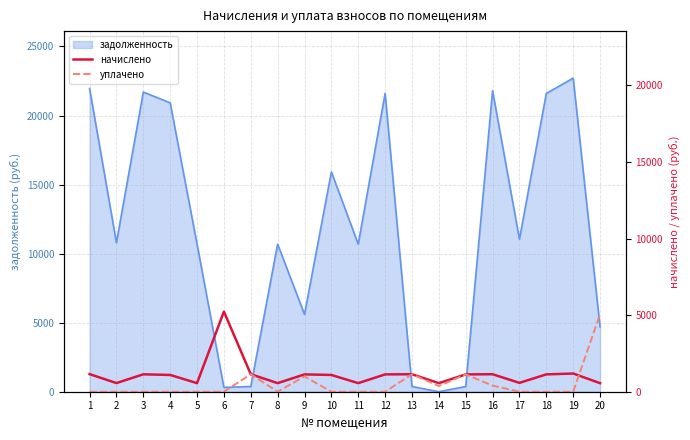

Is it true that уплачено equals 0.0 at 4?

True